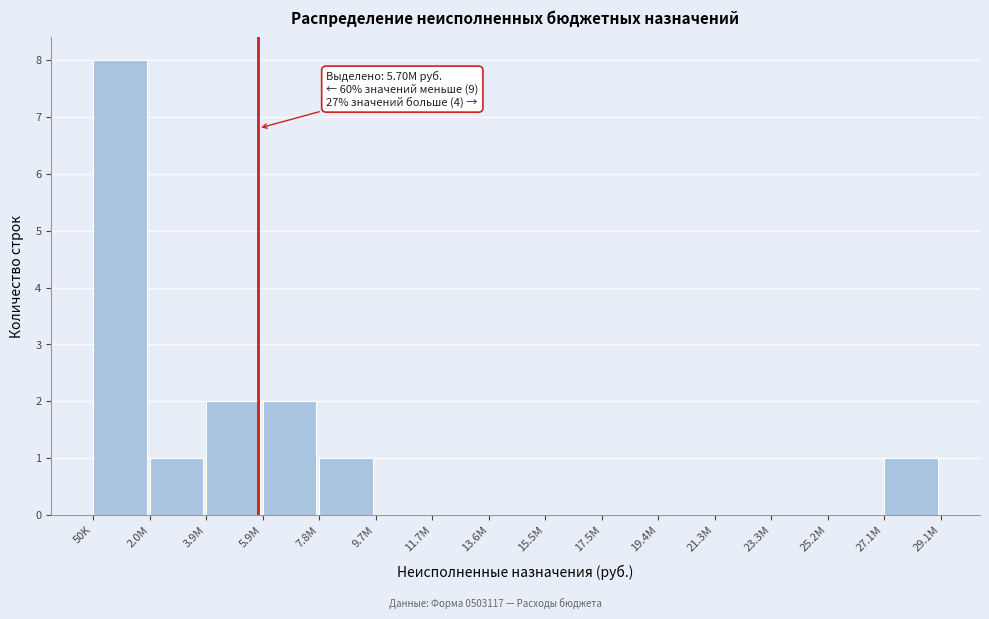

Reading right to left, what are all the values shown in this chart?

27.1M=1	25.2M=0	23.3M=0	21.3M=0	19.4M=0	17.5M=0	15.5M=0	13.6M=0	11.7M=0	9.7M=0	7.8M=1	5.9M=2	3.9M=2	2.0M=1	50K=8